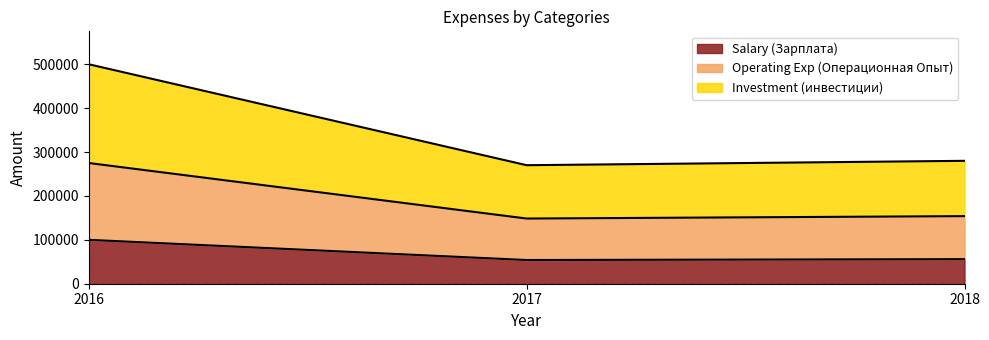

Reading right to left, transcribe all the data shown in this chart.

Salary (Зарплата): 56000	54000	100000
Operating Exp (Операционная Опыт): 154000	148500	275000
Investment (инвестиции): 280000	270000	500000